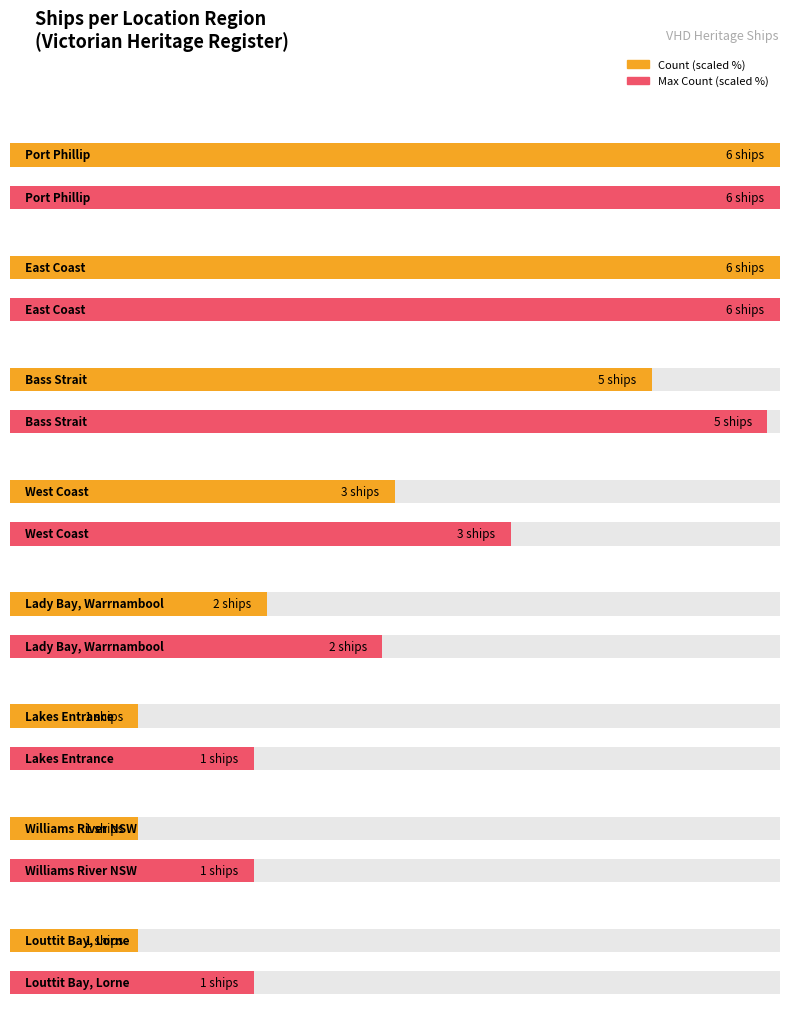

Count the number of values greater than 3.

3